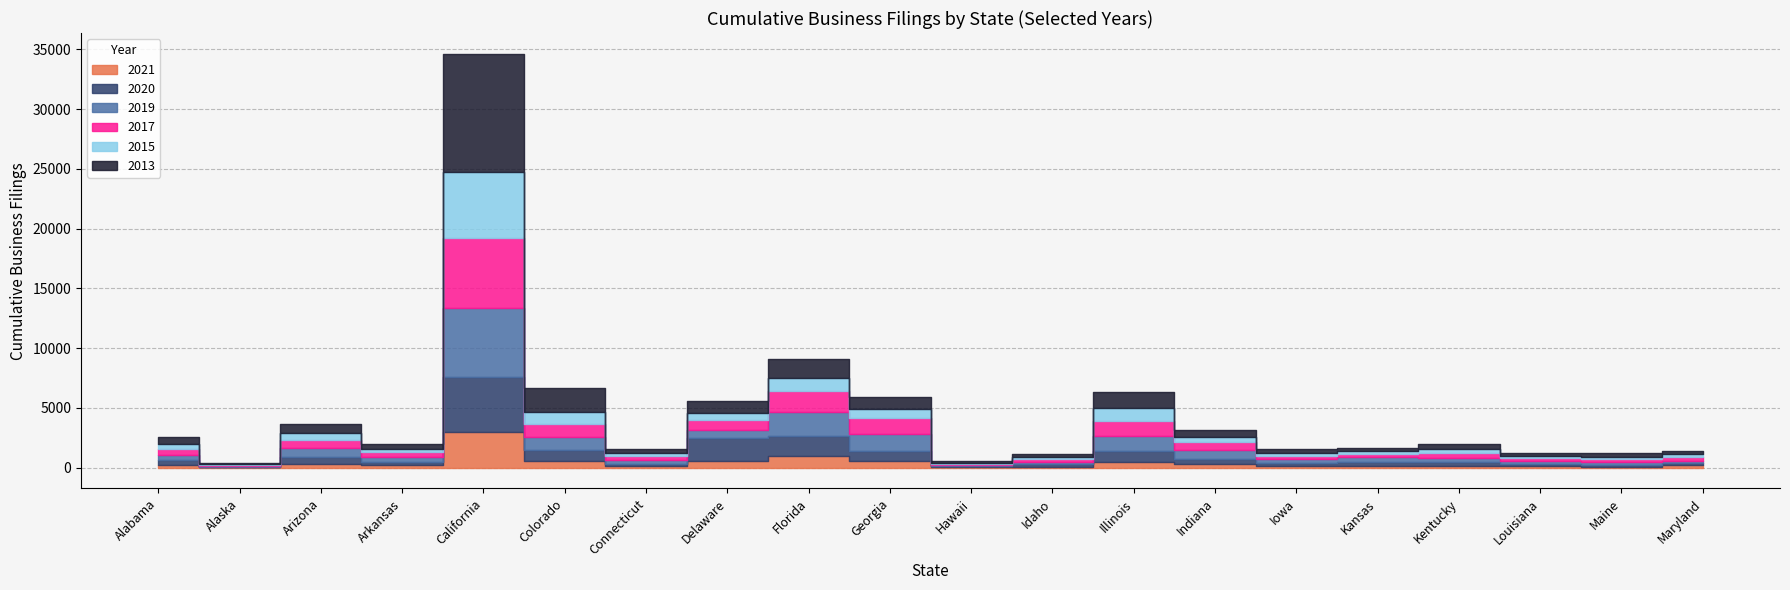

At which label does 2019 first exceed 408?

Alabama